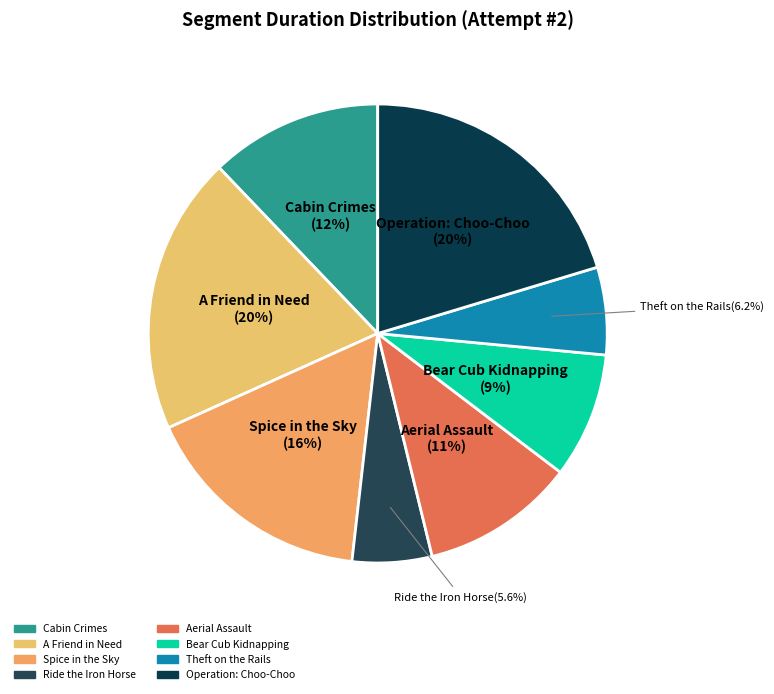

What percentage is the Operation: Choo-Choo slice, to the nearest percent?

20%